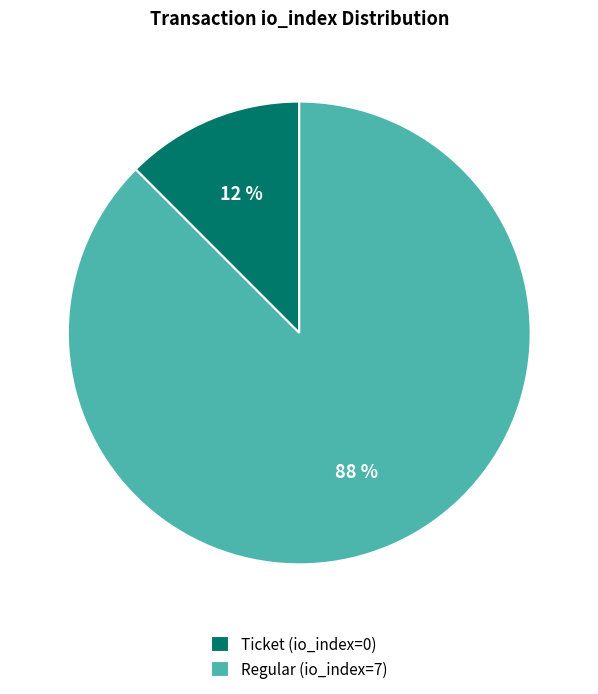

Do Regular (io_index=7) and Ticket (io_index=0) together represent more than half of the pie?

Yes